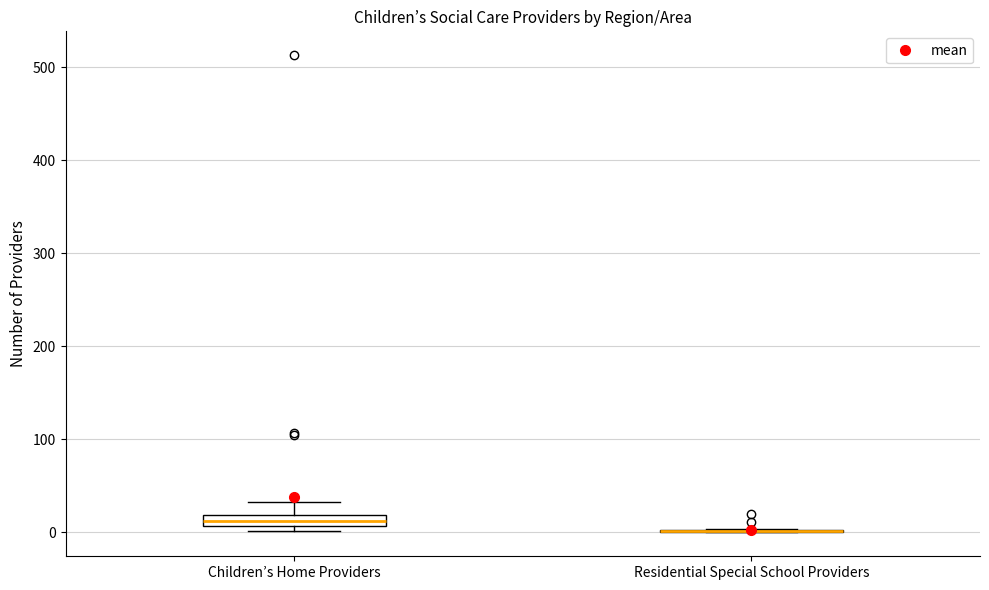

Where is the lower edge of the box for Children’s Home Providers on the y-axis? The values are not printed on the chart, so give them approximately, as read against the axis.

10